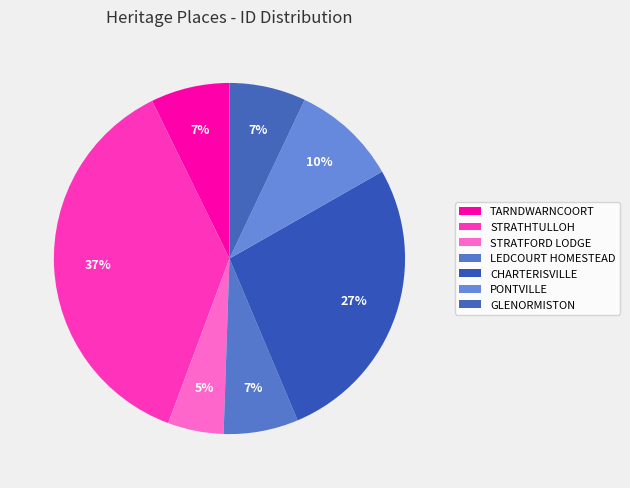

Which category has the smallest portion of the pie?

STRATFORD LODGE